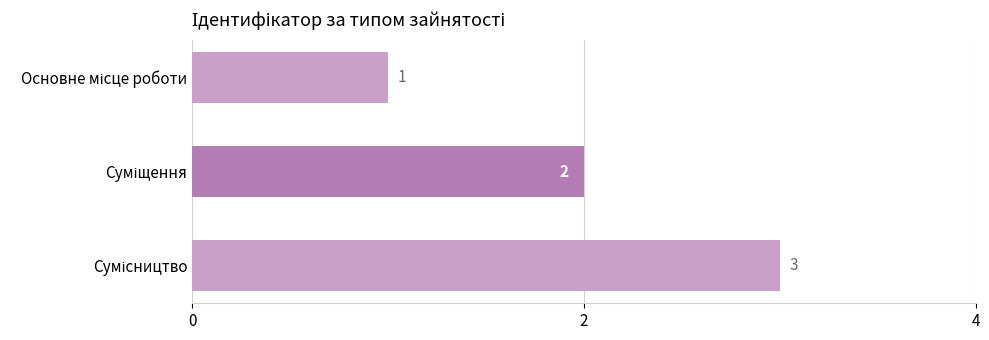

What is the maximum value shown in the chart?

3